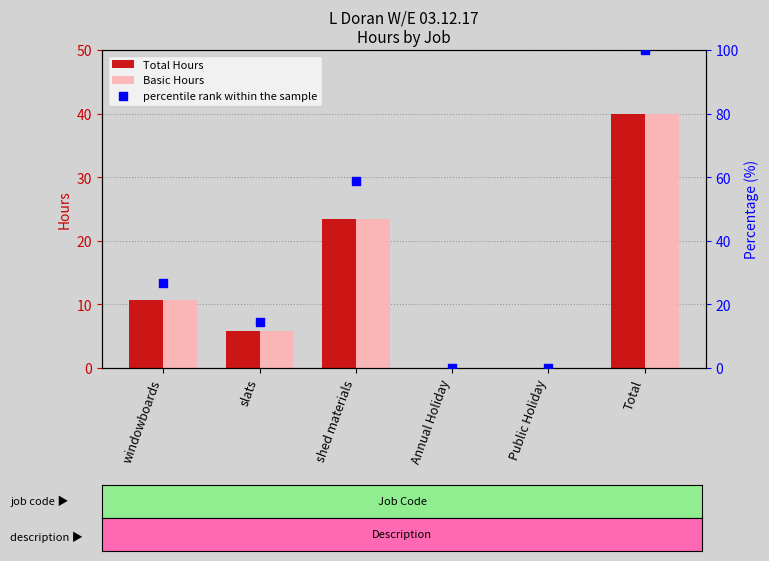

At how many categories does at least one series exceed 77?

1